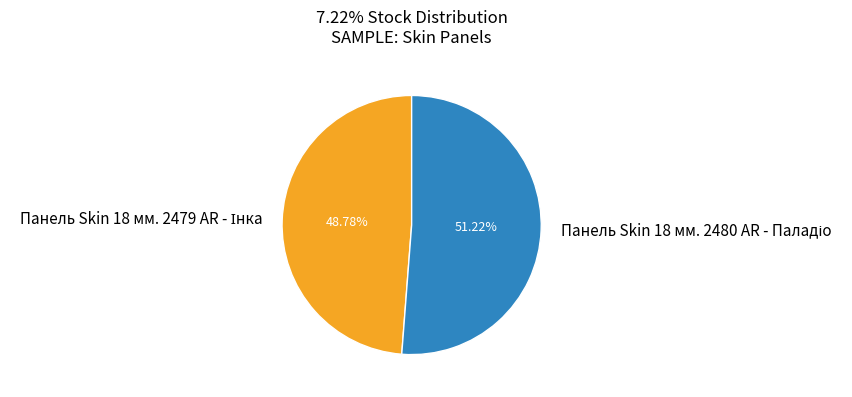

Is there a majority slice in this chart?

Yes